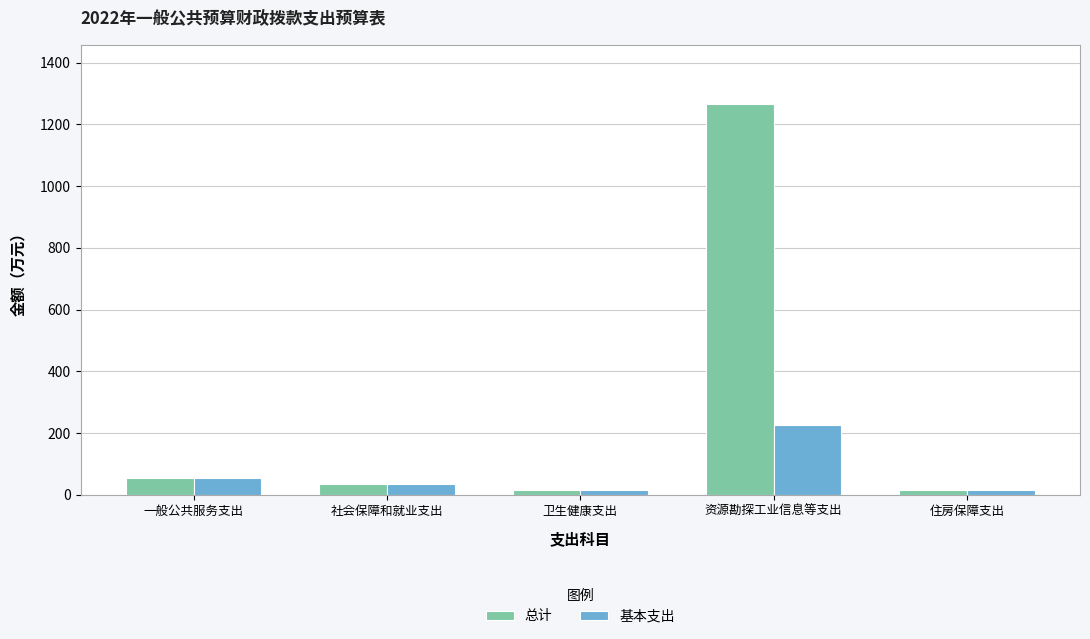

Where is 总计 nearest to the value 642?

一般公共服务支出